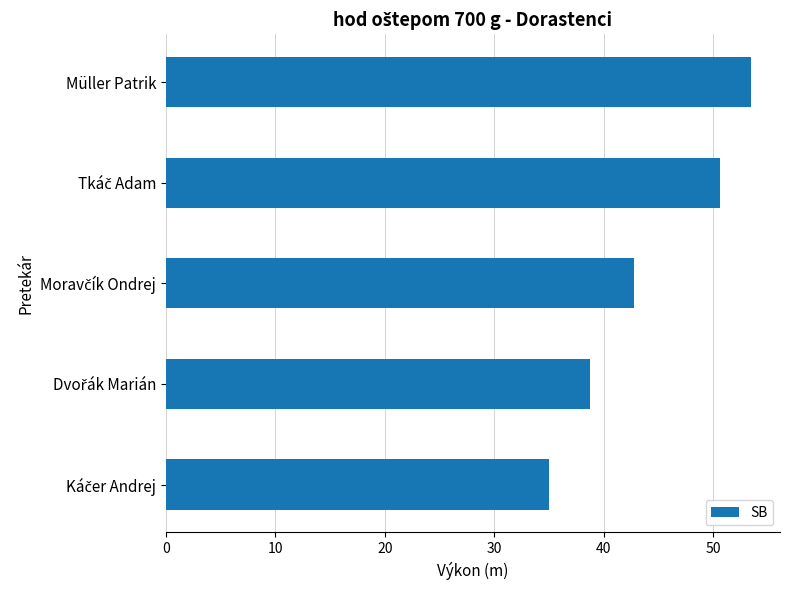

What is the difference between the maximum and minimum values?

18.5